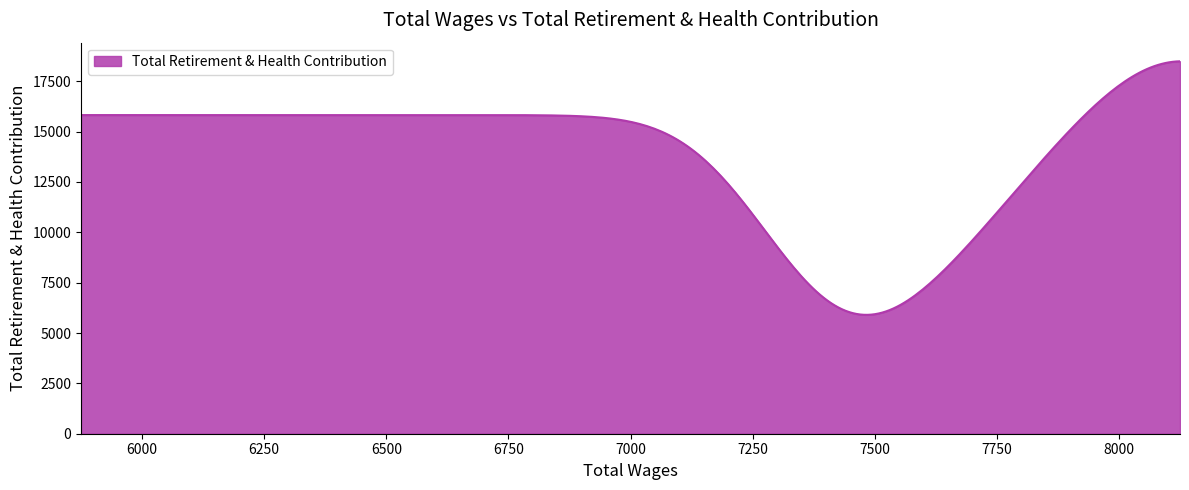

What is the greatest value displayed?

18489.3